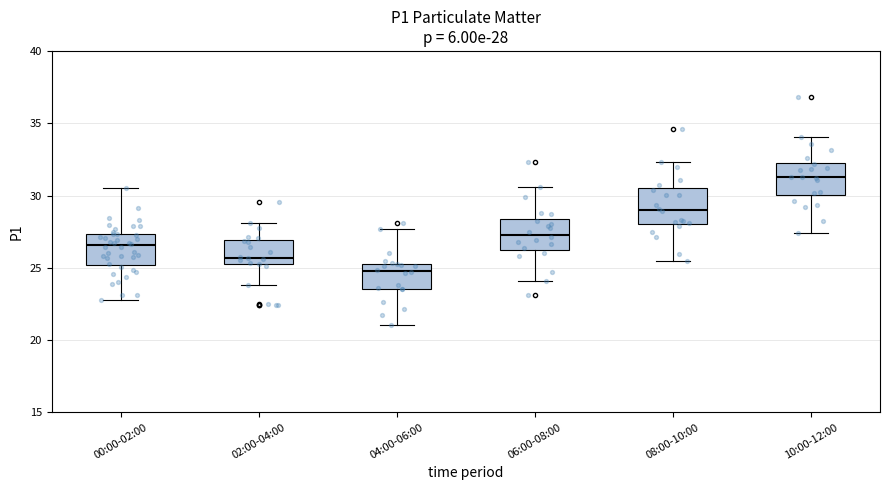

Which box has the highest median line?

10:00-12:00